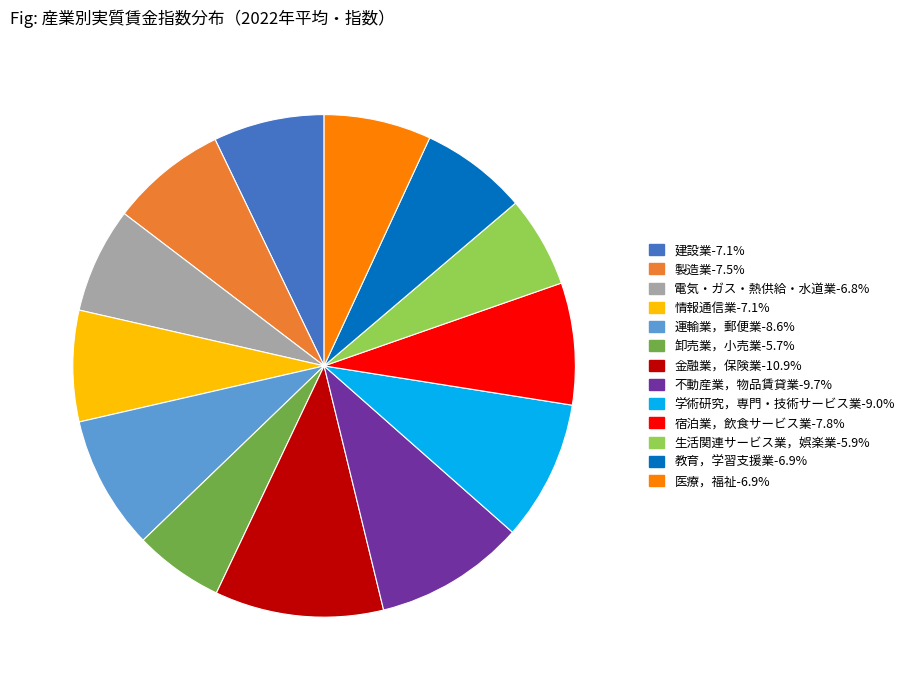

What is the ratio of the value at 電気・ガス・熱供給・水道業-6.8% to the value at 不動産業，物品賃貸業-9.7%?

0.7